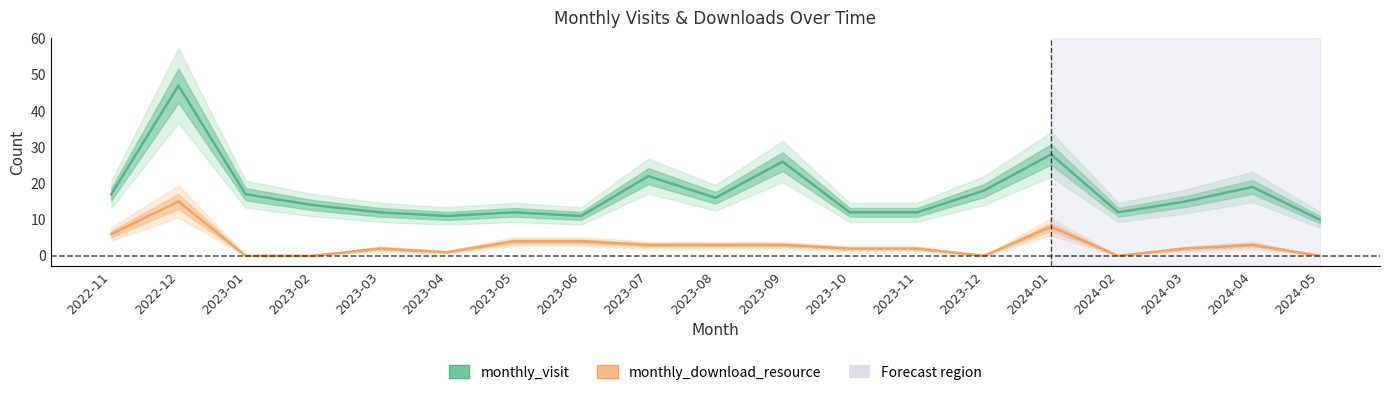

What is the maximum value shown in the chart?

47